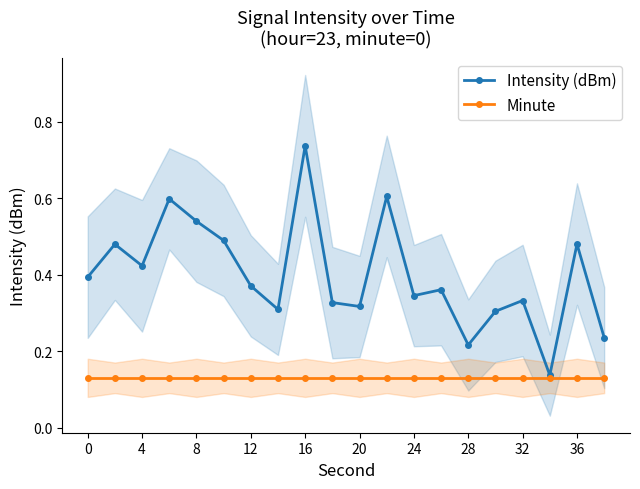

Count the number of data series in this chart.

2